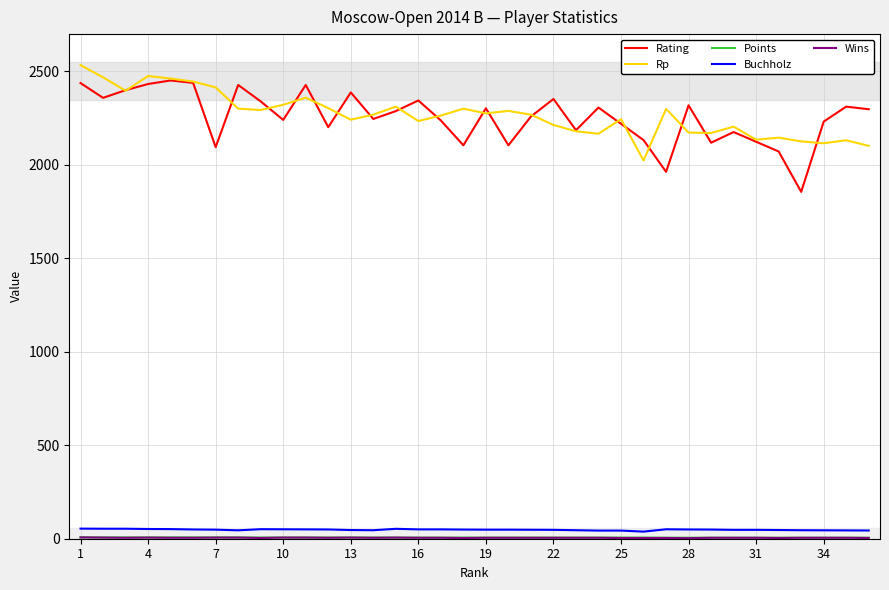

At which category is the sum across all series the highest?

1